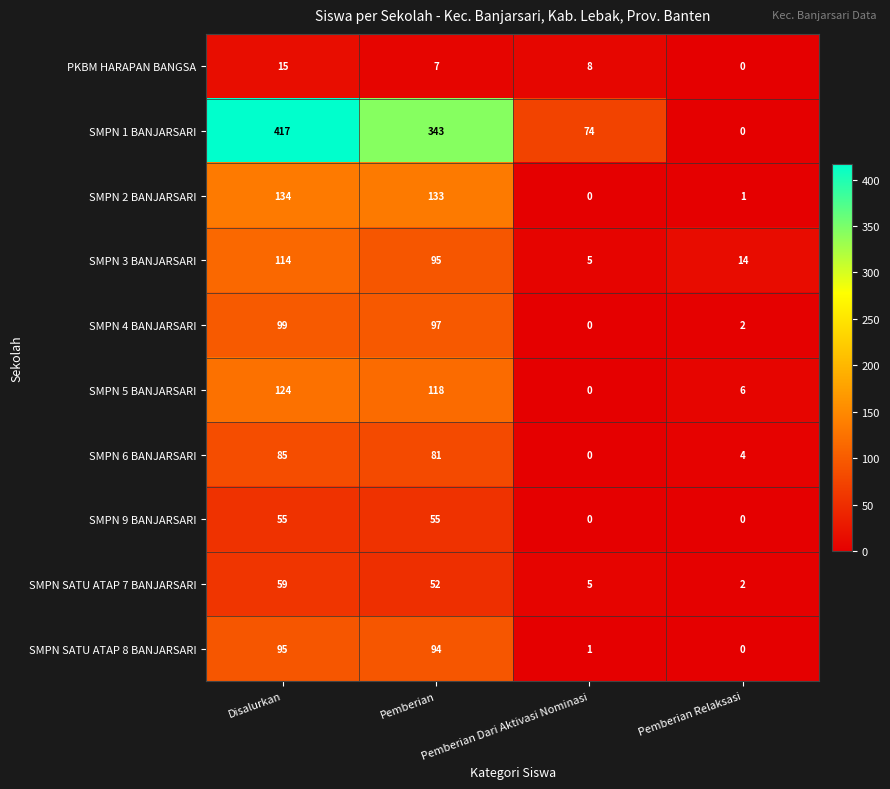

The value of SMPN 3 BANJARSARI at Pemberian Relaksasi is 7. True or false?

False